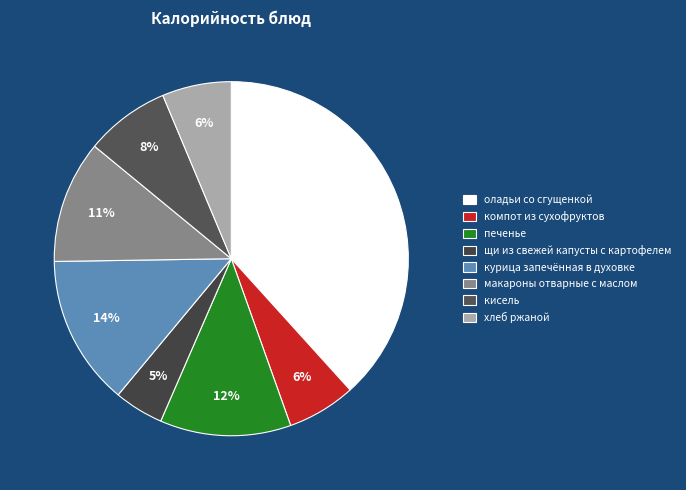

What is the largest slice in the pie chart?

оладьи со сгущенкой